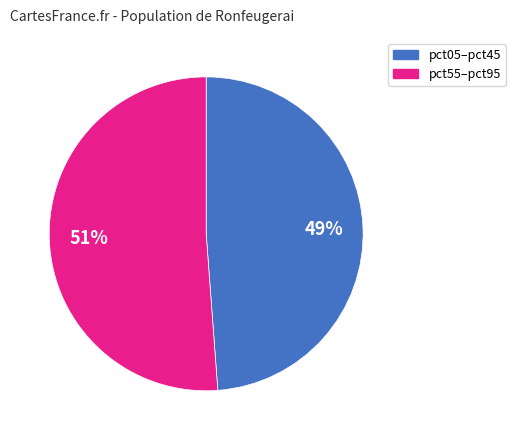

Is there any slice that represents more than half of the pie?

Yes